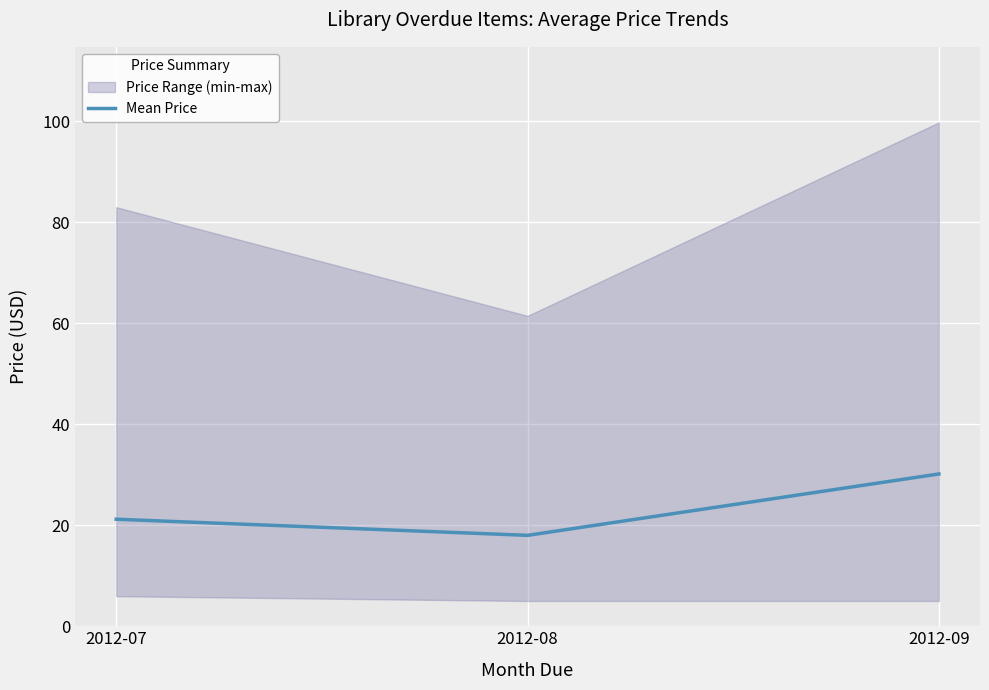

Rank the categories by value from highest to lowest.

2012-09, 2012-07, 2012-08